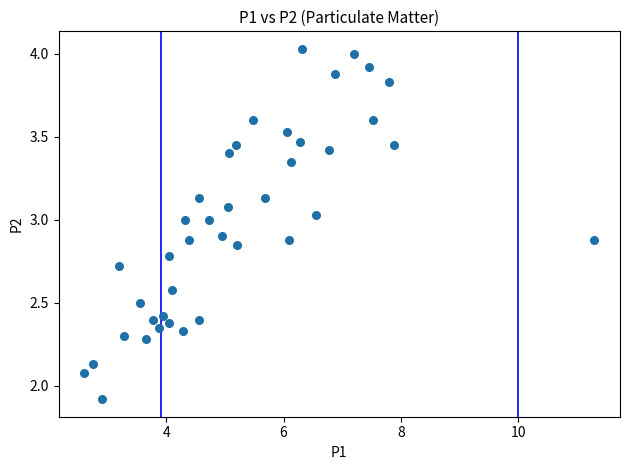

What is the range of X values (max minus min)?

8.7